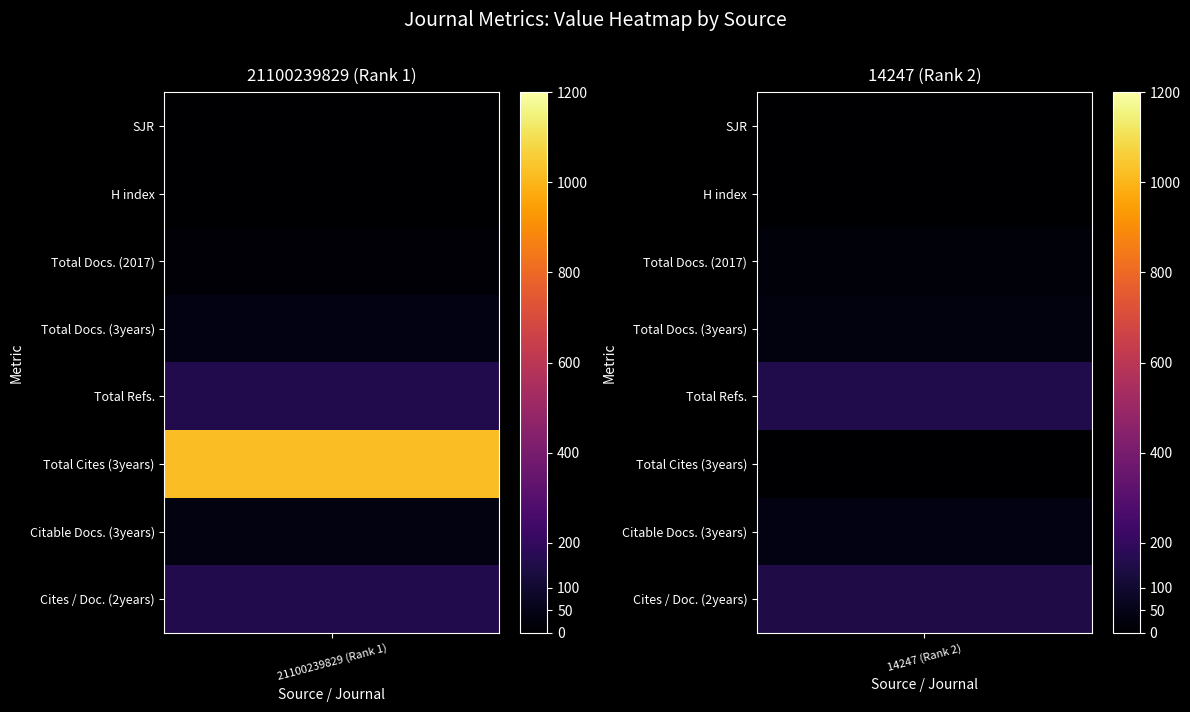

How many data points in 14247 are less than 32?

4